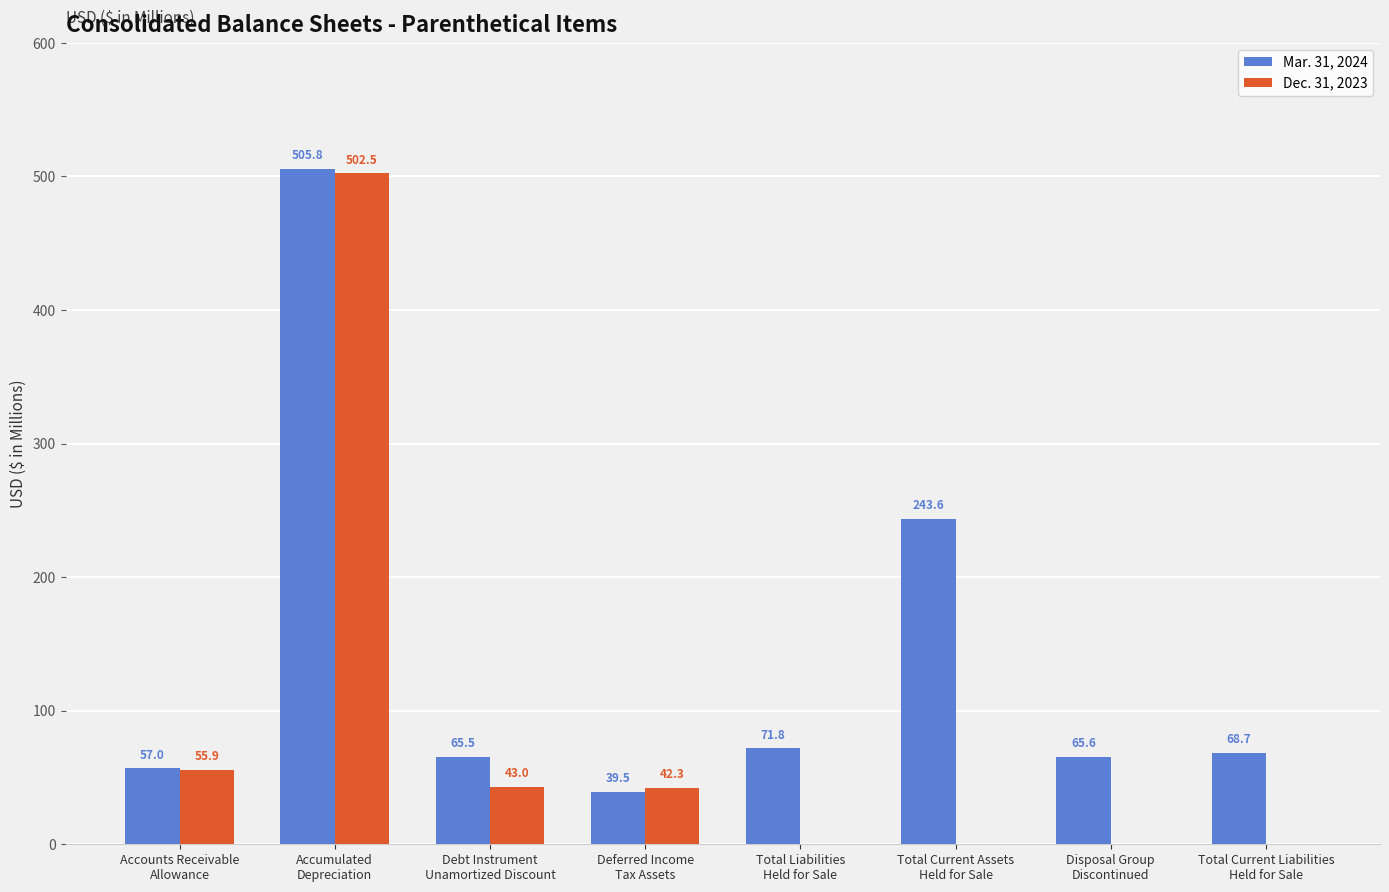

At which label is Dec. 31, 2023 closest to 251?

Accounts Receivable
Allowance